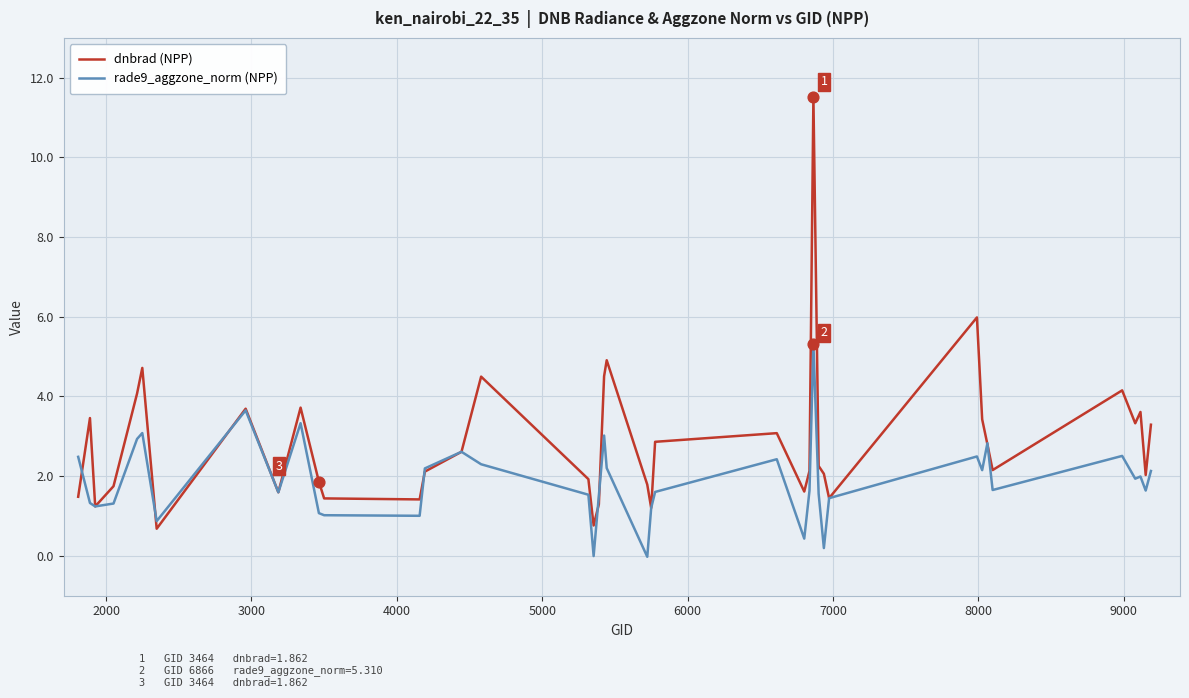

At how many categories does at least one series exceed 11?

1